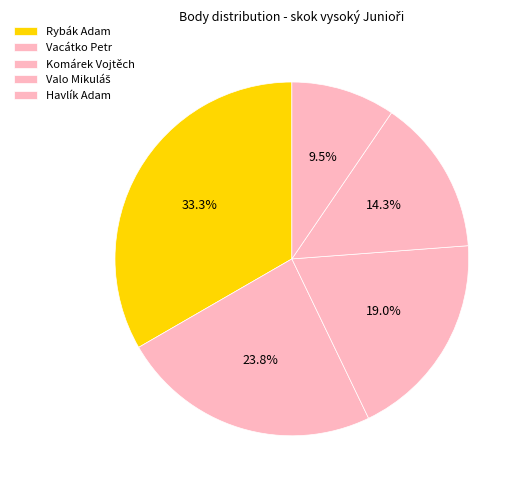

Does Havlík Adam account for over 50% of the chart?

No